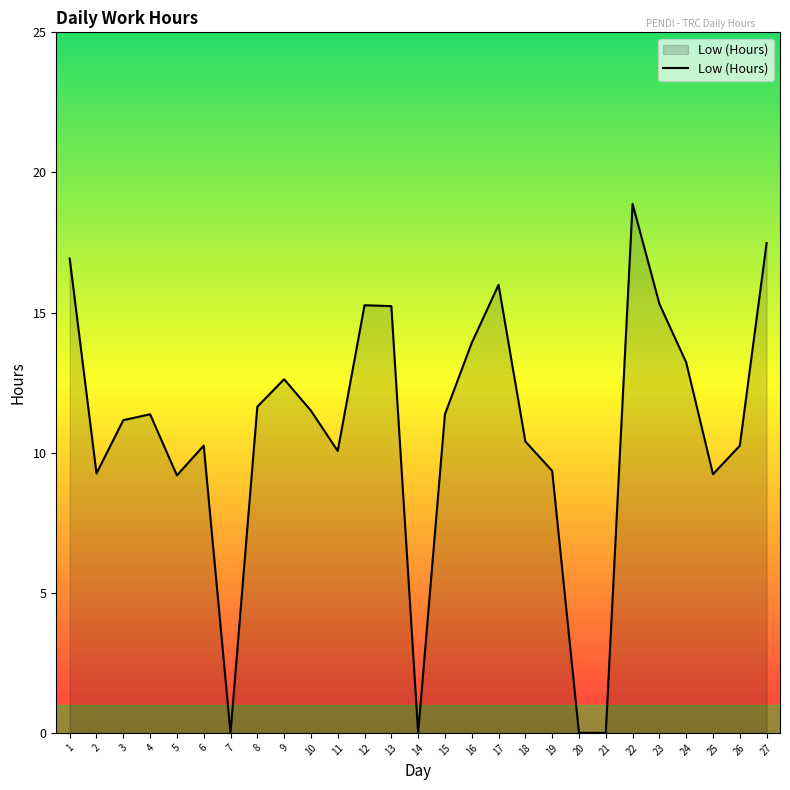

What is the difference between the second highest and second lowest values?

17.5